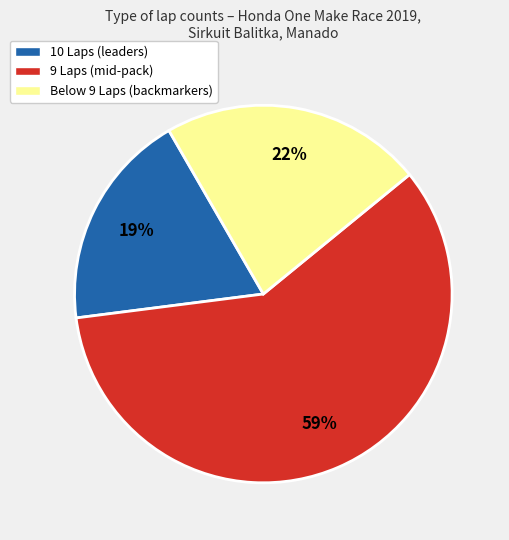

Is there a majority slice in this chart?

Yes